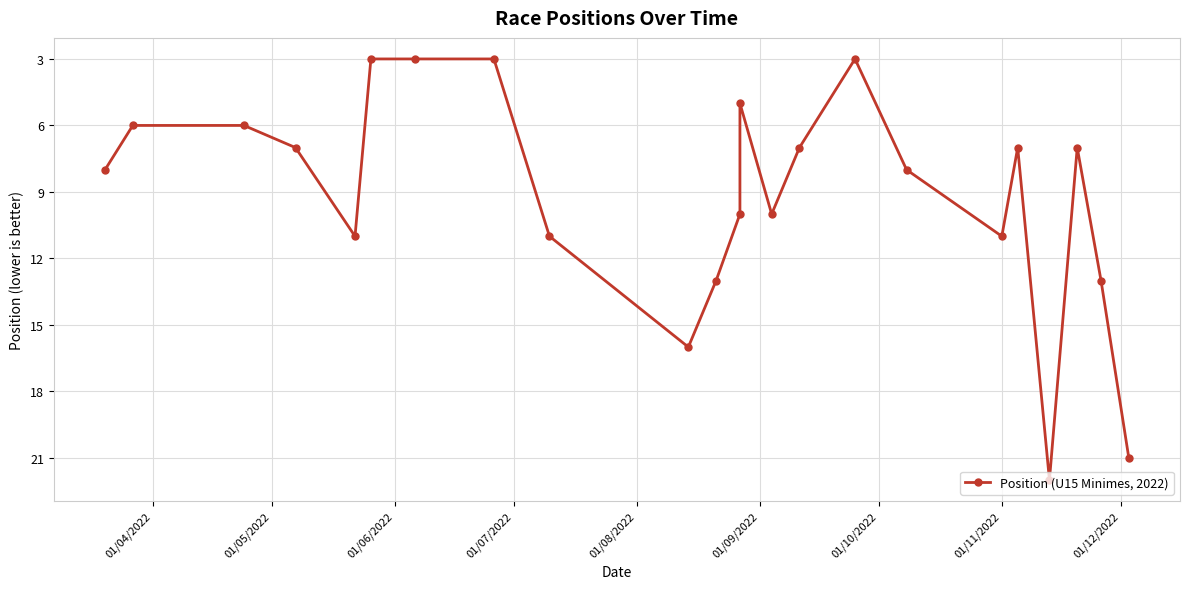

How many interior local peaks (higher than both neighbors) does the data have?

5